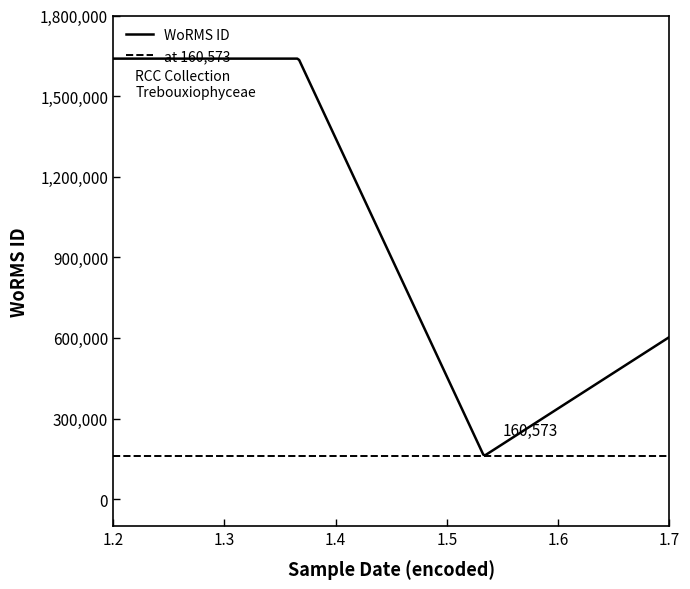

True or false: the data shows 803895 at 26-04-2014.

False